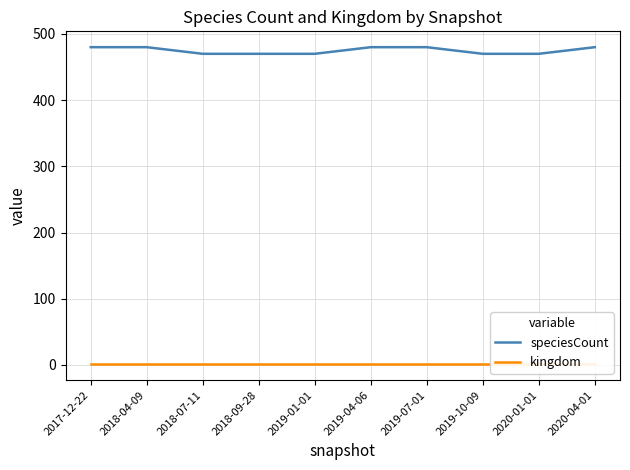

Which series has the largest range (max minus min)?

speciesCount